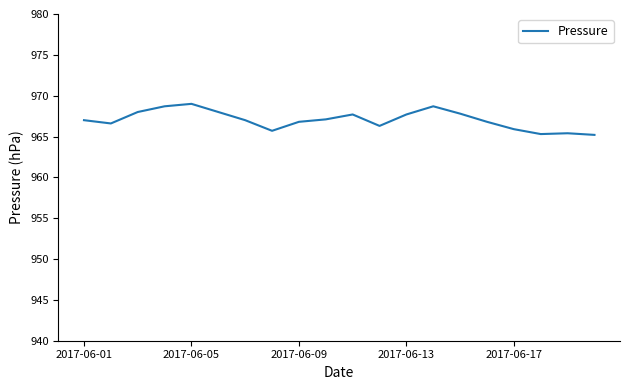

What is the maximum value shown in the chart?

969.0